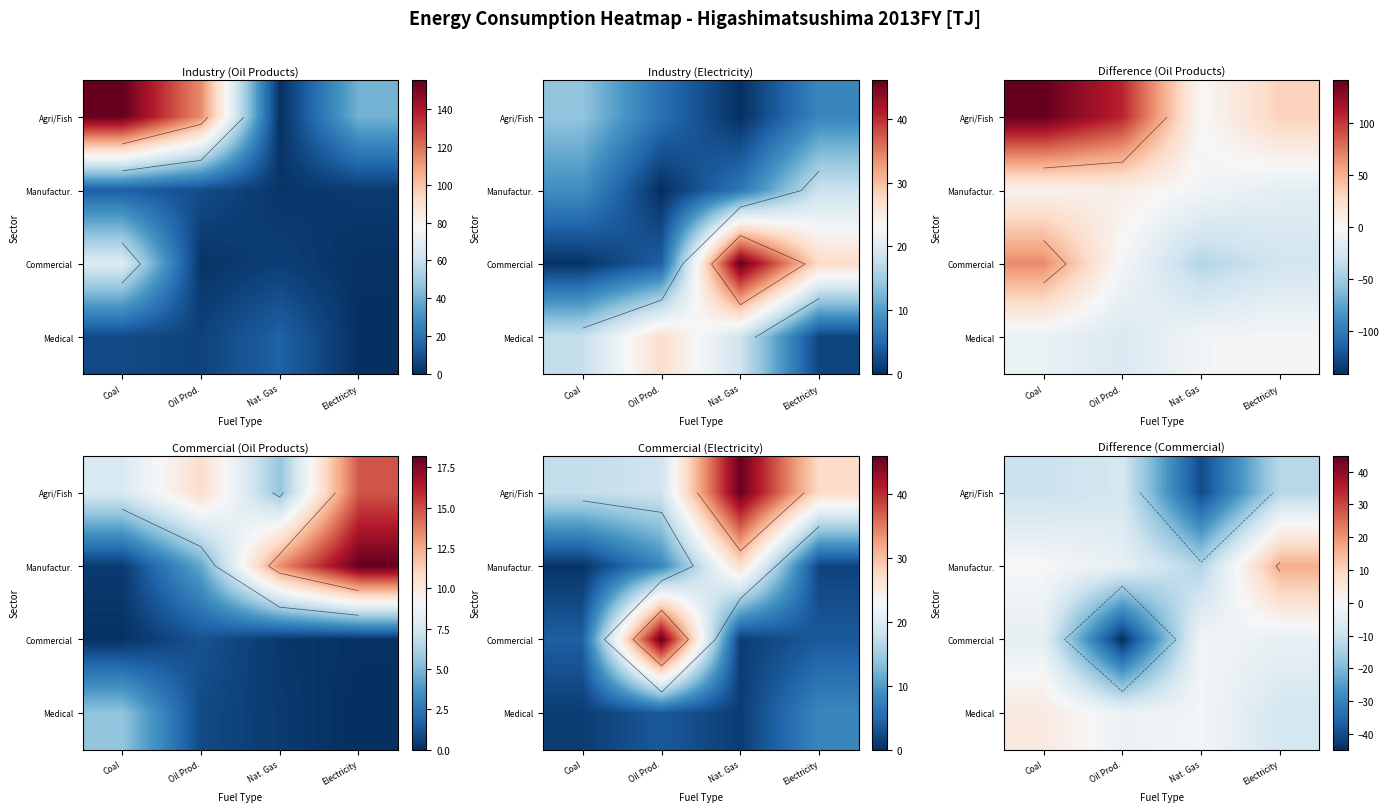

What is the difference between the highest and lowest values at Oil Prod.?

42.1